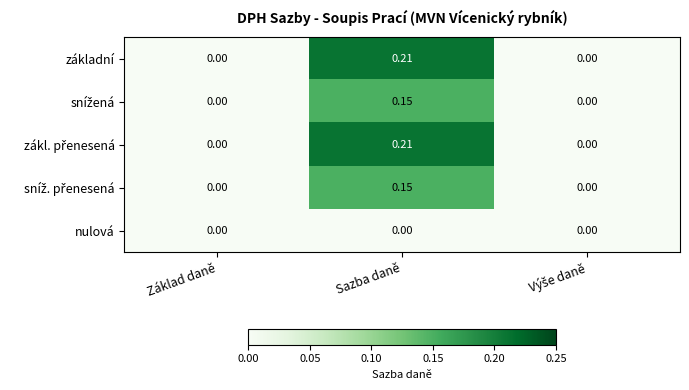

How many distinct data groups are displayed?

5